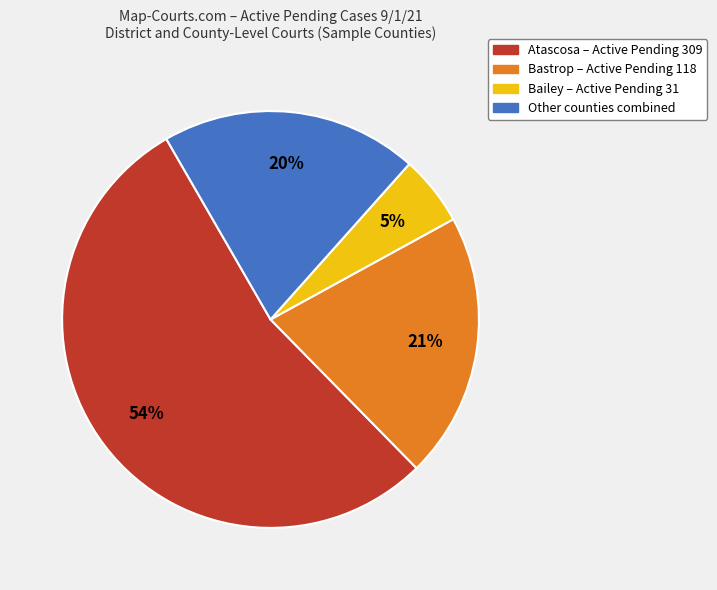

Is it true that Bastrop – Active Pending 118 is 6% of the pie?

False